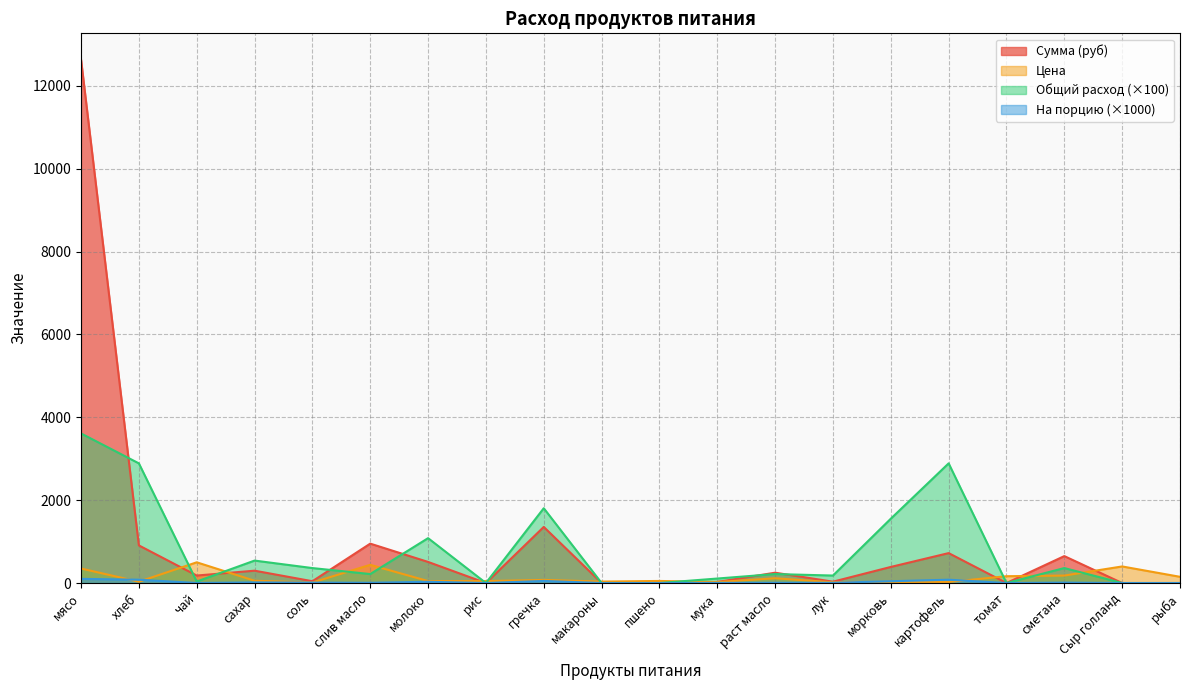

True or false: Общий расход has a value of 0.0 at томат.

True